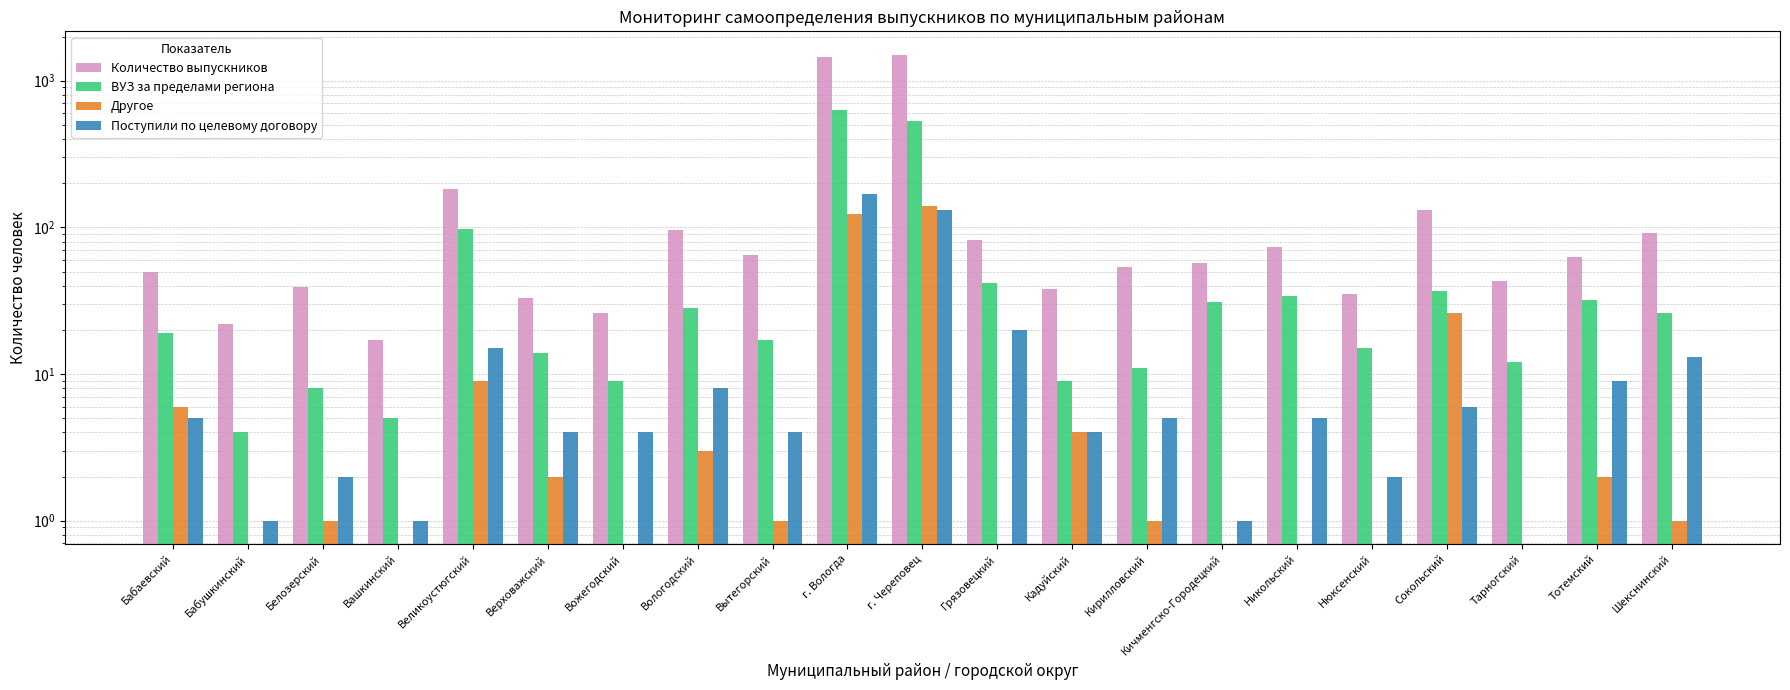

The Поступили по целевому договору series shows 2 at Белозерский. True or false?

True